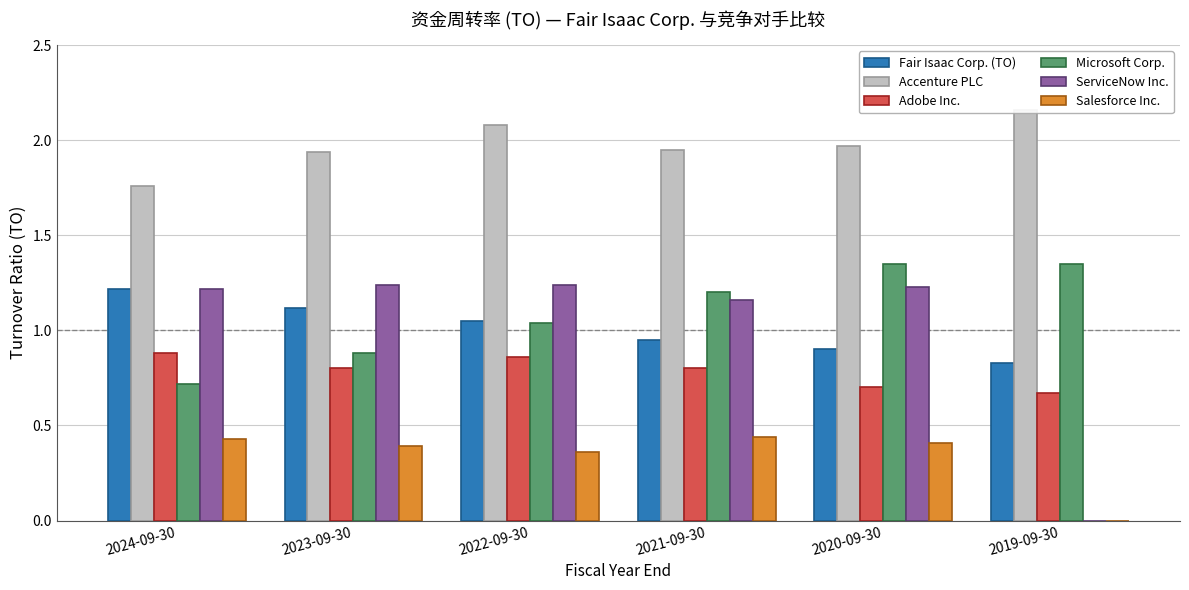

What is the sum of all ServiceNow Inc. values?

6.1